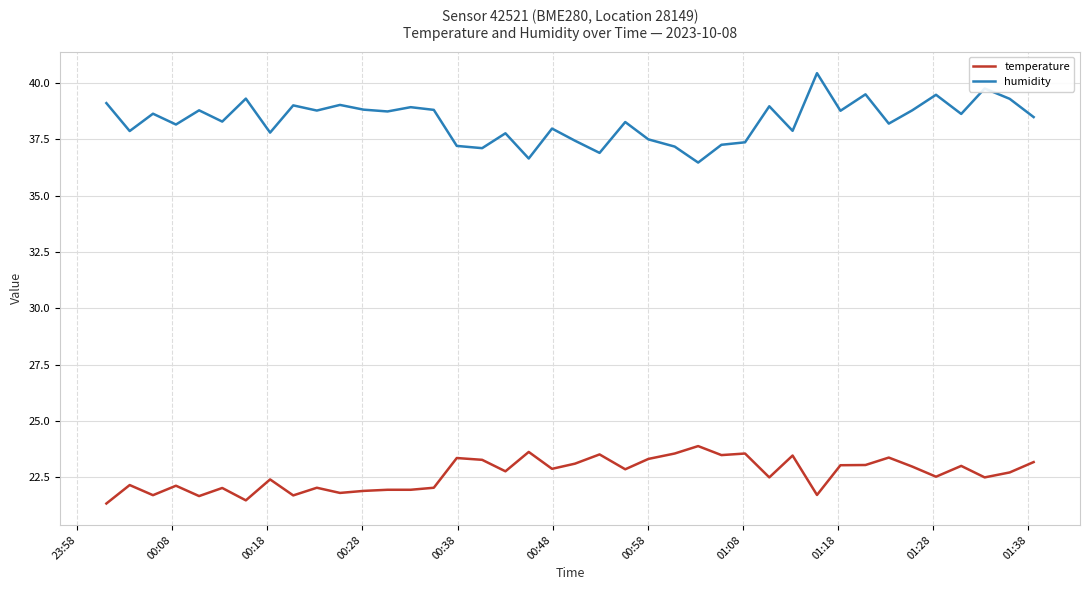

Which series has the widest spread of values?

humidity